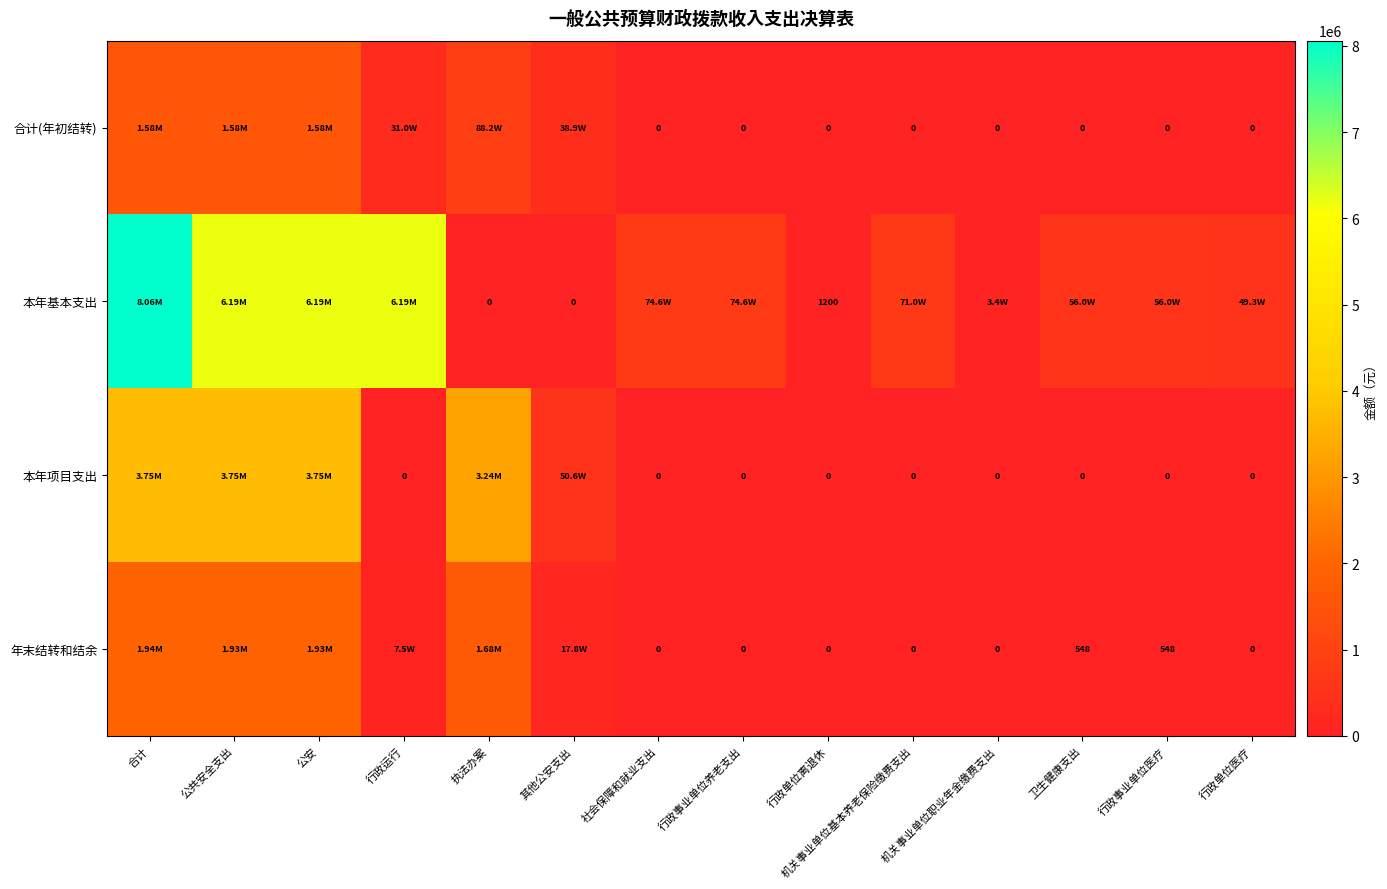

At which label does 年末结转和结余 first exceed 548?

合计